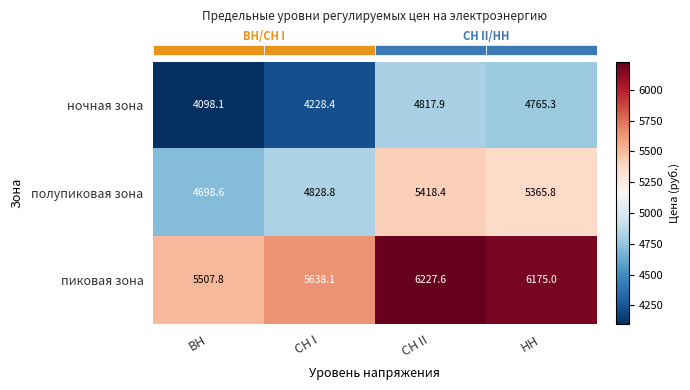

Reading right to left, transcribe all the data shown in this chart.

ночная зона: НН=4765.3	СН II=4817.9	СН I=4228.4	ВН=4098.1
полупиковая зона: НН=5365.8	СН II=5418.4	СН I=4828.8	ВН=4698.6
пиковая зона: НН=6175.0	СН II=6227.6	СН I=5638.1	ВН=5507.8